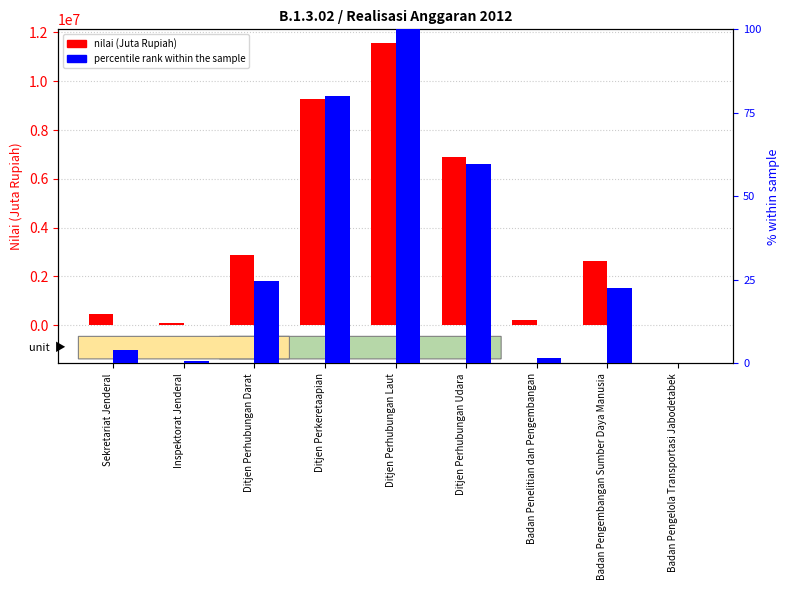

Reading right to left, transcribe all the data shown in this chart.

nilai (Juta Rupiah): Badan Pengelola Transportasi Jabodetabek=0.0	Badan Pengembangan Sumber Daya Manusia=2611975.0	Badan Penelitian dan Pengembangan=194879.0	Ditjen Perhubungan Udara=6898260.0	Ditjen Perhubungan Laut=11550551.0	Ditjen Perkeretaapian=9252128.0	Ditjen Perhubungan Darat=2859805.0	Inspektorat Jenderal=69099.0	Sekretariat Jenderal=462852.0
percentile rank within the sample: Badan Pengelola Transportasi Jabodetabek=0.0	Badan Pengembangan Sumber Daya Manusia=22.6	Badan Penelitian dan Pengembangan=1.7	Ditjen Perhubungan Udara=59.7	Ditjen Perhubungan Laut=100.0	Ditjen Perkeretaapian=80.1	Ditjen Perhubungan Darat=24.8	Inspektorat Jenderal=0.6	Sekretariat Jenderal=4.0